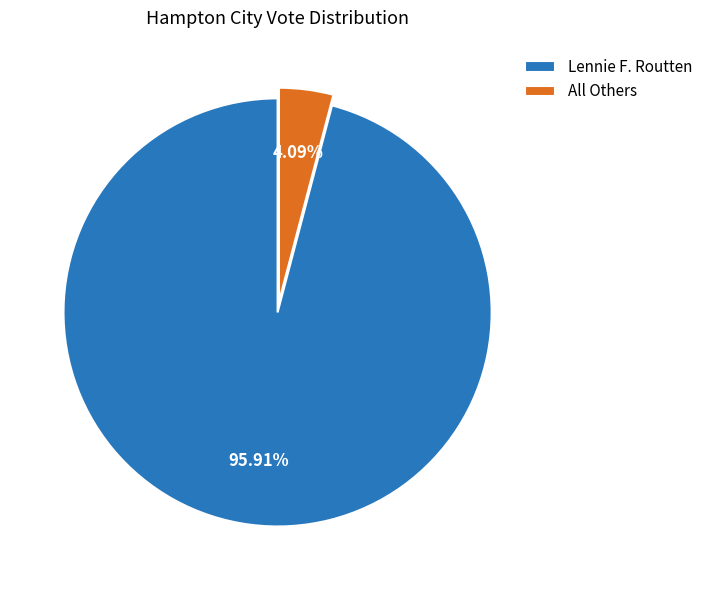

Which has a higher value, Lennie F. Routten or All Others?

Lennie F. Routten